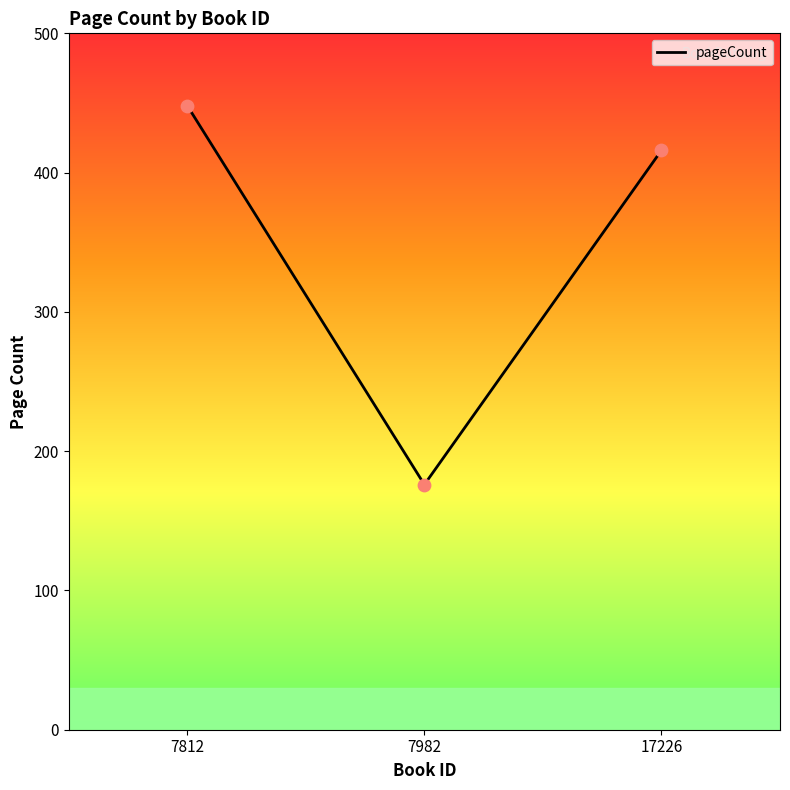

Approximately how many times larger is the value at 17226 compared to 7812?

0.9